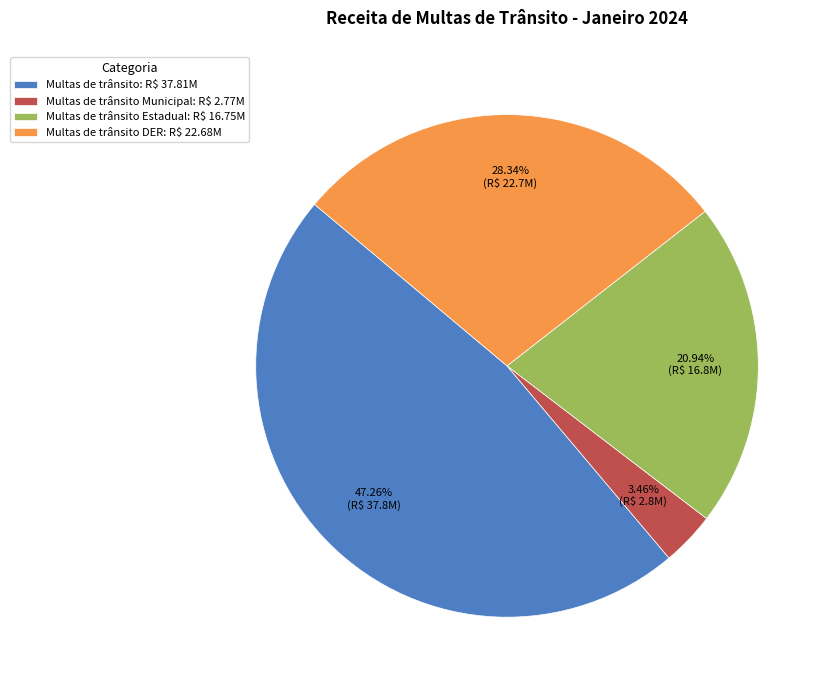

Is Multas de trânsito DER: R$ 22.68M the majority of the pie?

No